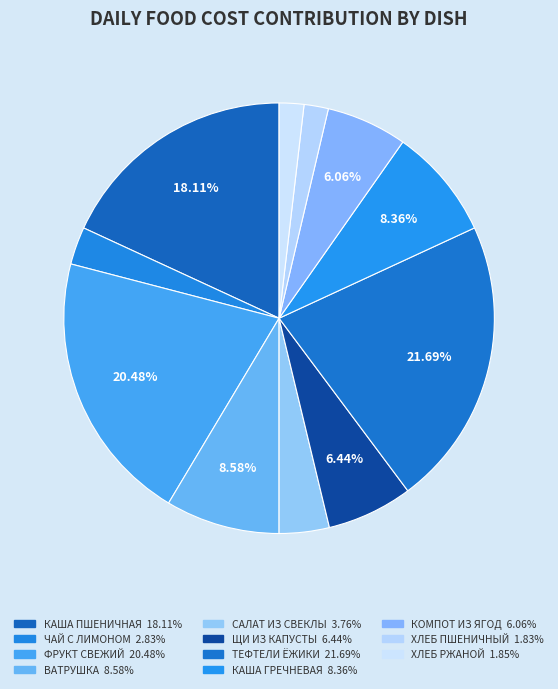

To the nearest percent, what is the average slice percentage?

9%